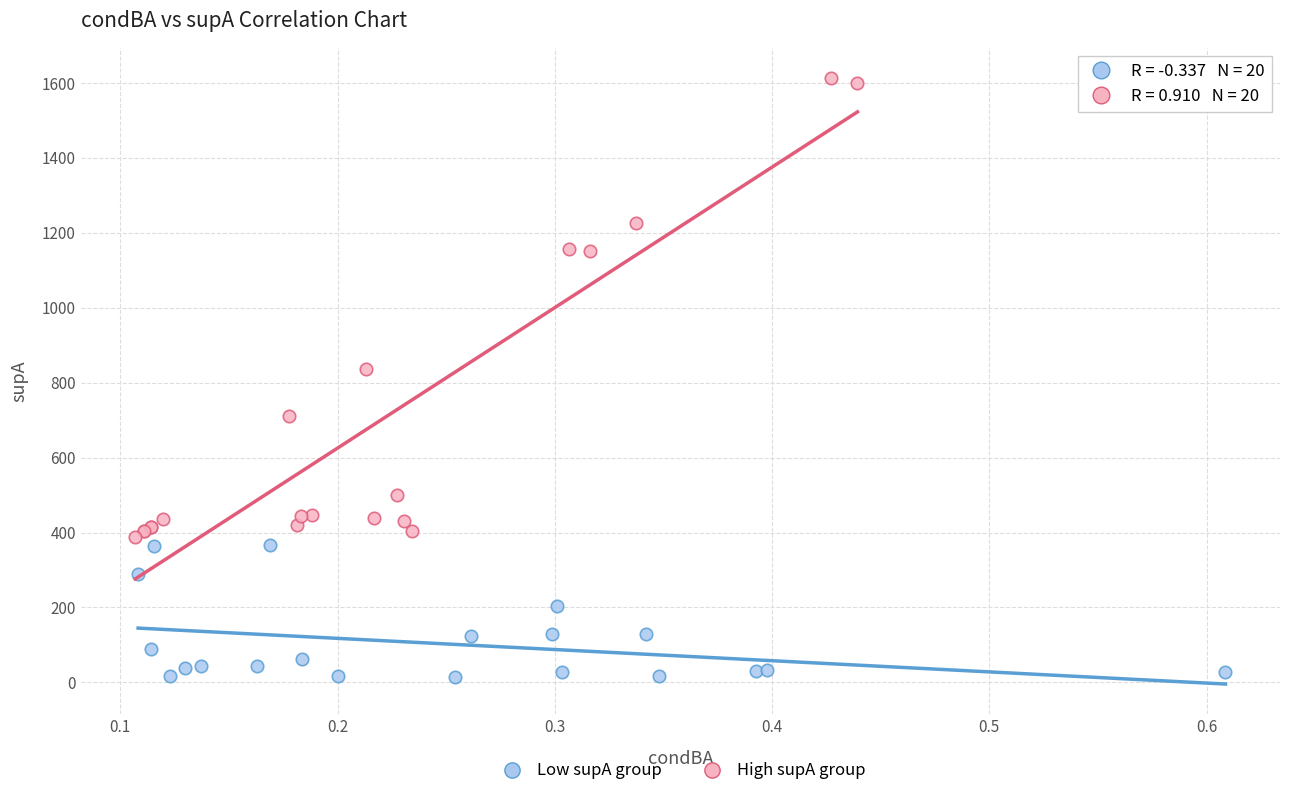

What are all the series names shown in the legend?

Low supA group, High supA group